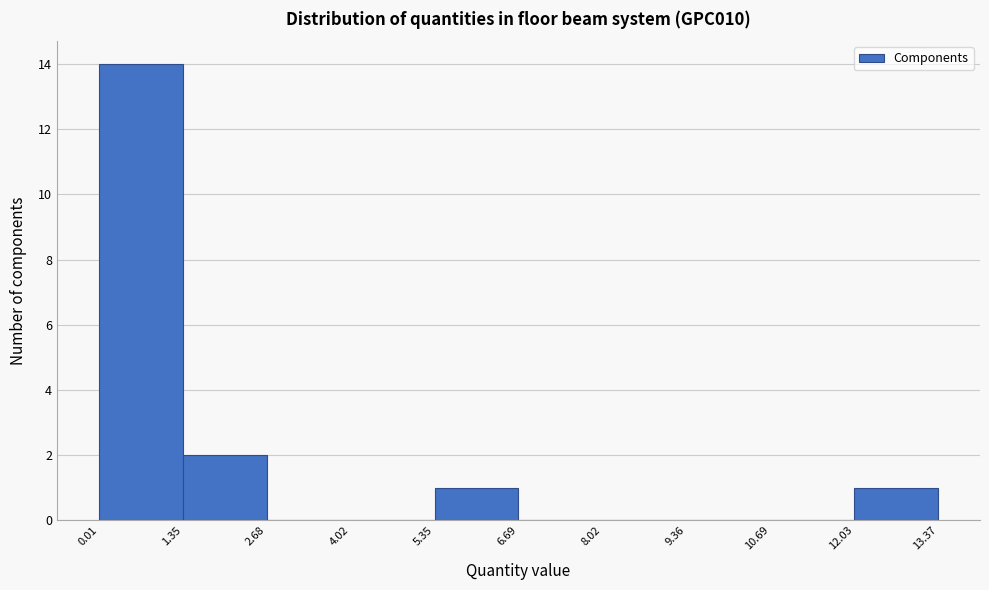

Reading left to right, list every bar in this chart as the range it spans on the x-axis followed by its height. The values are not printed on the chart, so give them approximately, as read against the axis.

0.01 to 1.35: 14
1.35 to 2.68: 2
2.68 to 4.02: 0
4.02 to 5.35: 0
5.35 to 6.69: 1
6.69 to 8.02: 0
8.02 to 9.36: 0
9.36 to 10.69: 0
10.69 to 12.03: 0
12.03 to 13.37: 1